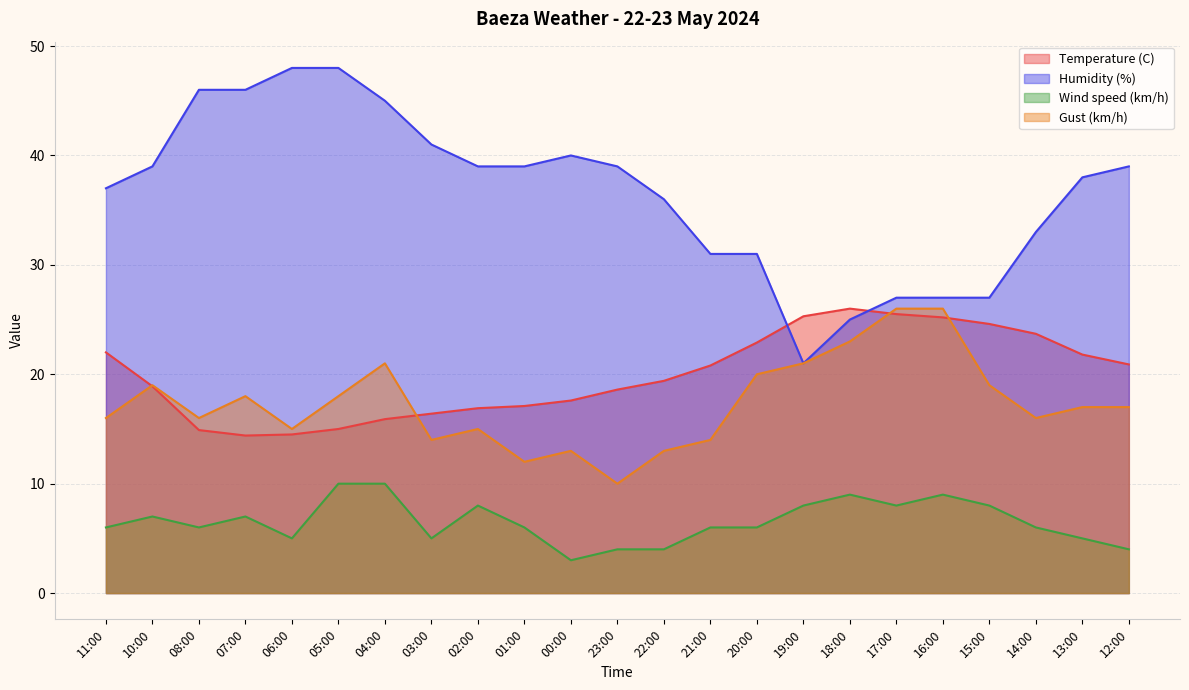

True or false: Wind speed (km/h) and Humidity (%) cross at least once.

False